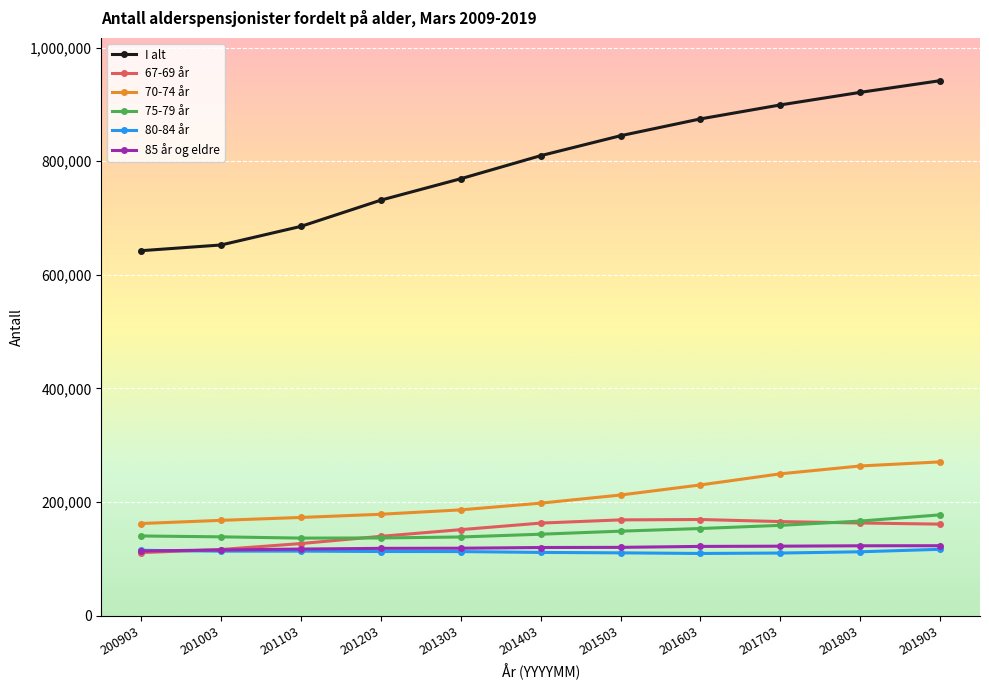

Which series has the widest spread of values?

I alt